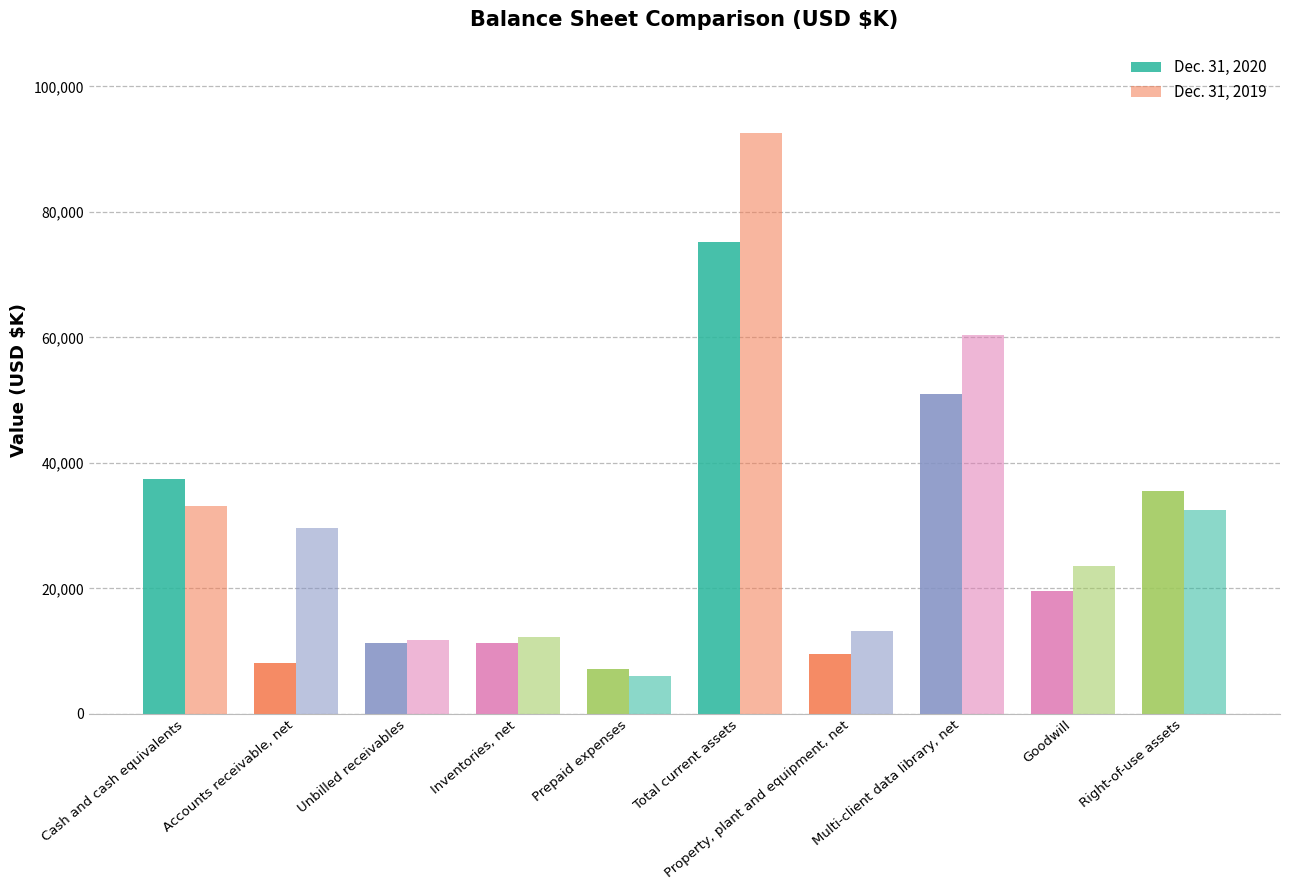

Reading left to right, transcribe all the data shown in this chart.

Dec. 31, 2020: Cash and cash equivalents=37486	Accounts receivable, net=8045	Unbilled receivables=11262	Inventories, net=11267	Prepaid expenses=7116	Total current assets=75176	Property, plant and equipment, net=9511	Multi-client data library, net=50914	Goodwill=19565	Right-of-use assets=35501
Dec. 31, 2019: Cash and cash equivalents=33065	Accounts receivable, net=29548	Unbilled receivables=11815	Inventories, net=12187	Prepaid expenses=6012	Total current assets=92627	Property, plant and equipment, net=13188	Multi-client data library, net=60384	Goodwill=23585	Right-of-use assets=32546